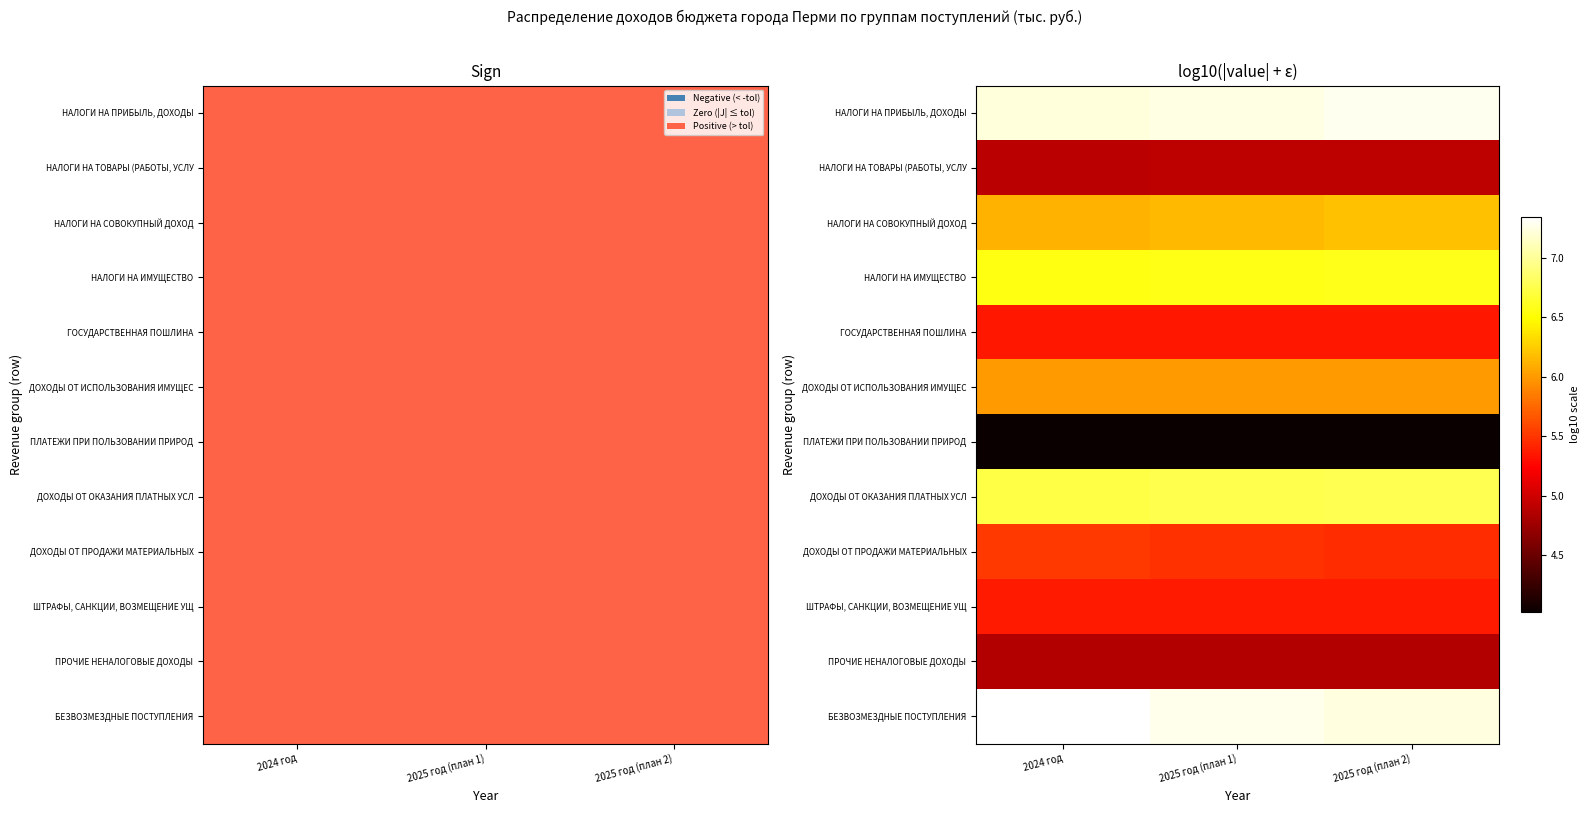

At how many categories does at least one series exceed 6?

3